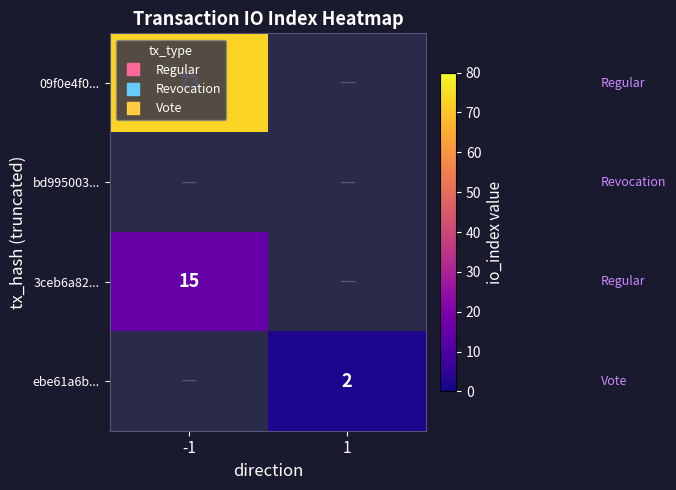

At how many categories does at least one series exceed 15?

1